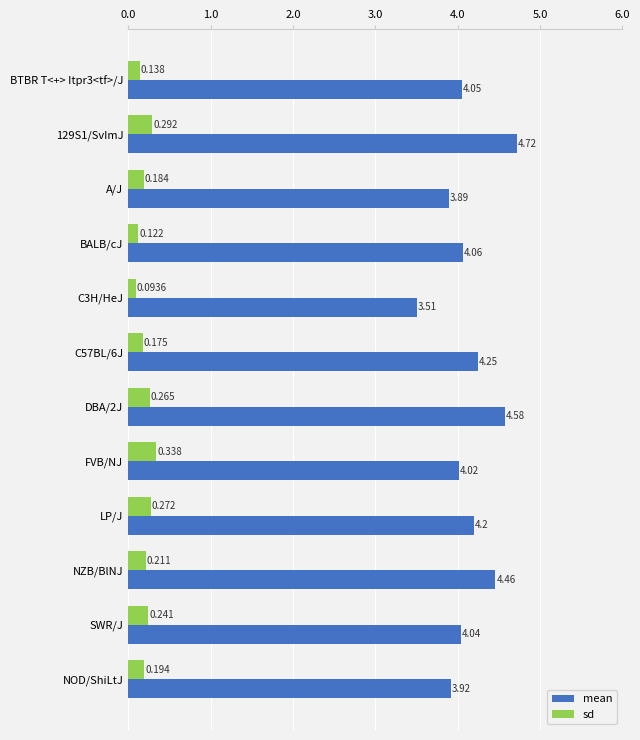

Which series has the widest spread of values?

mean